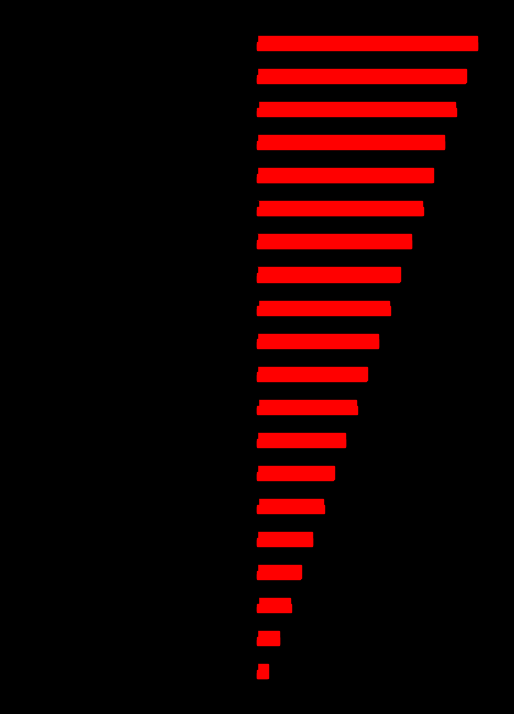

What is the spread (max minus min) of values at 15?

63